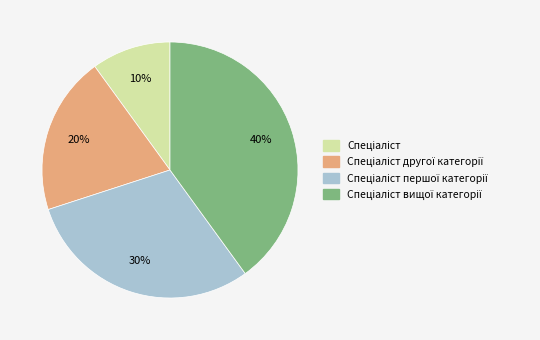

To the nearest percent, what is the difference between the largest and smallest slice percentages?

30%